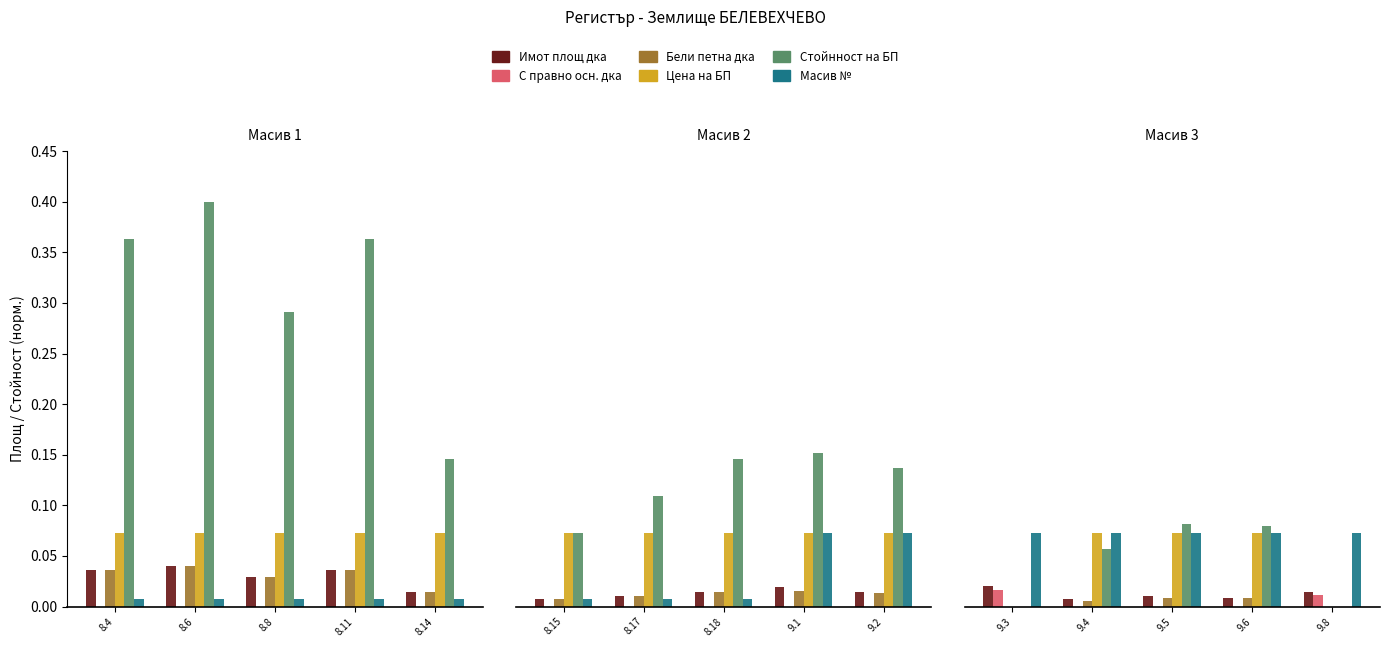

Does the chart contain any negative values?

No